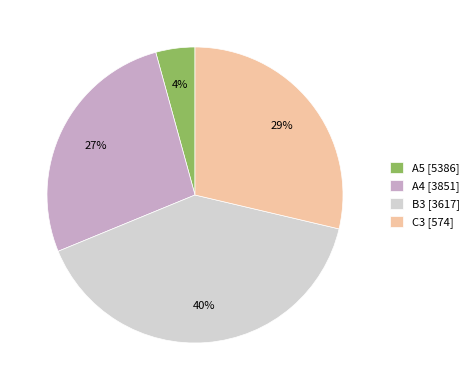

Count the number of slices in the pie.

4